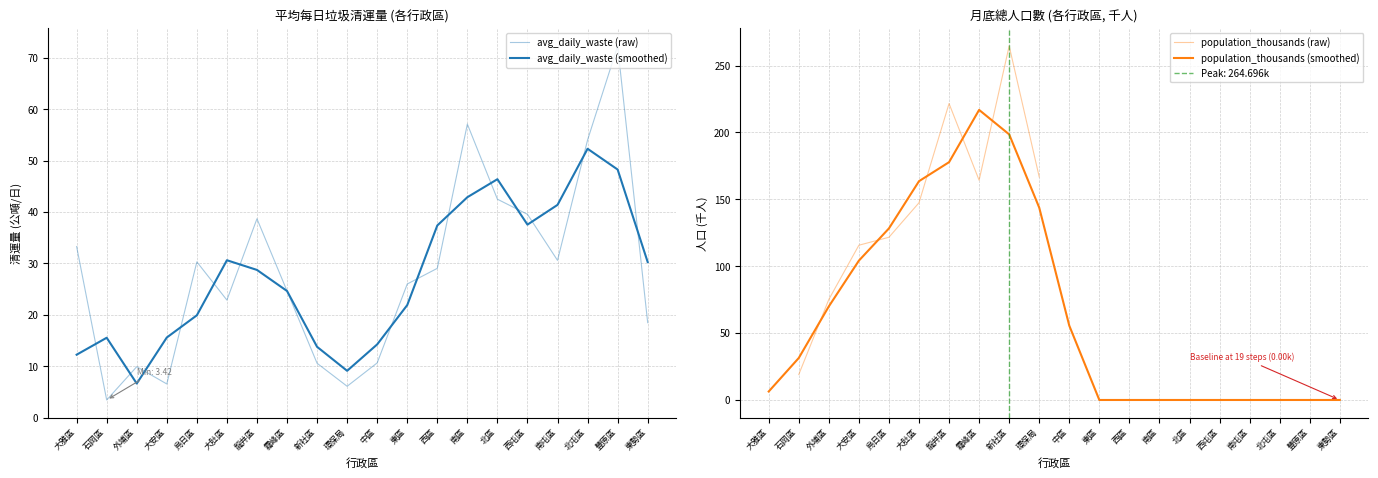

What is the average value of the population_thousands (smoothed) series?

64.8